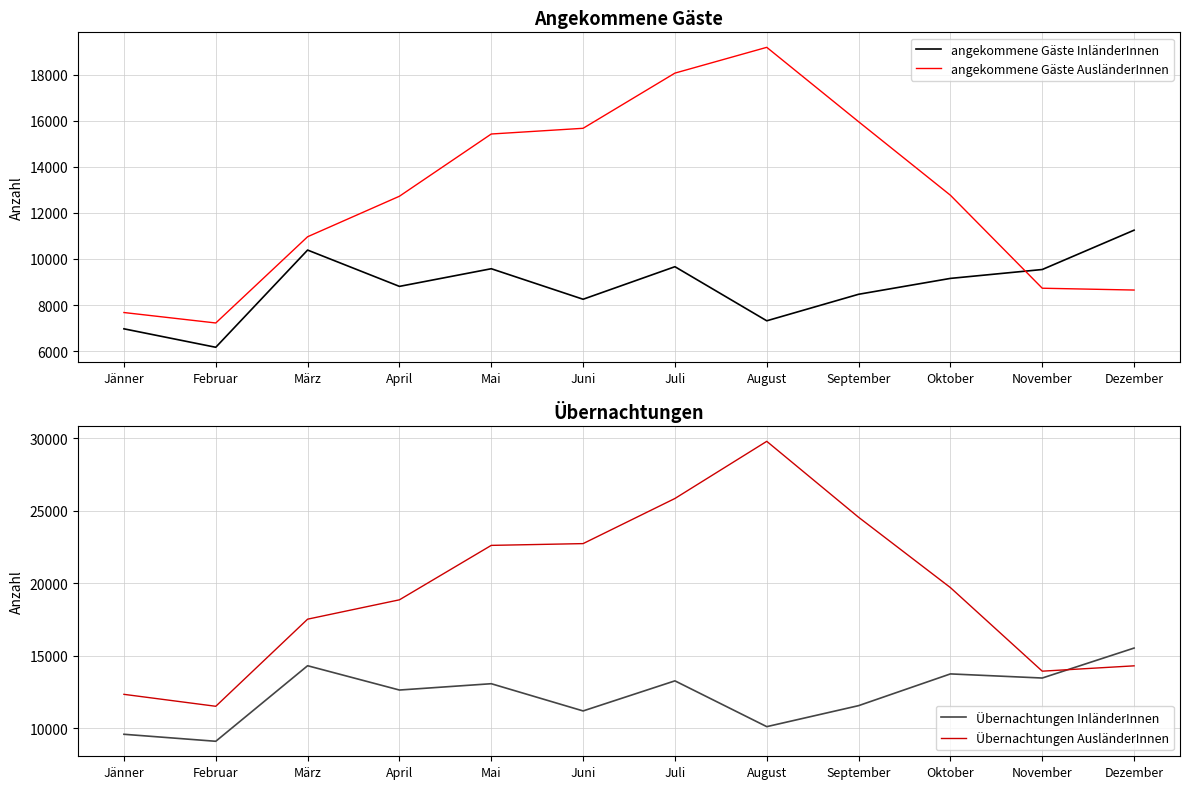

What is the total value across all series at Juni?

57834